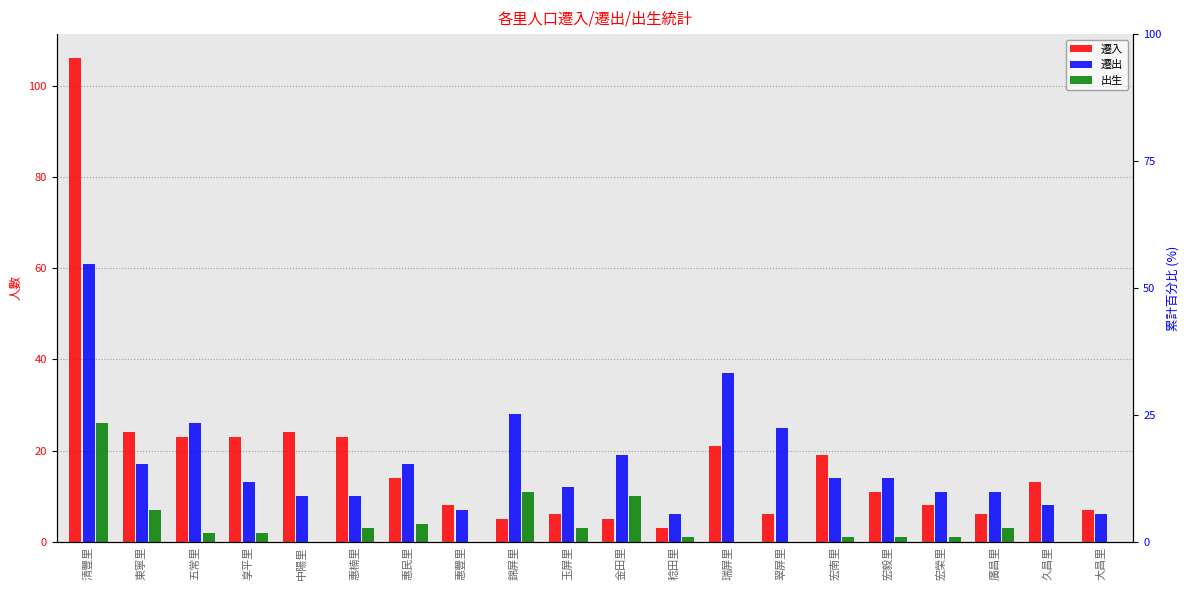

What is the label of the 1st bar from the left?

清豐里